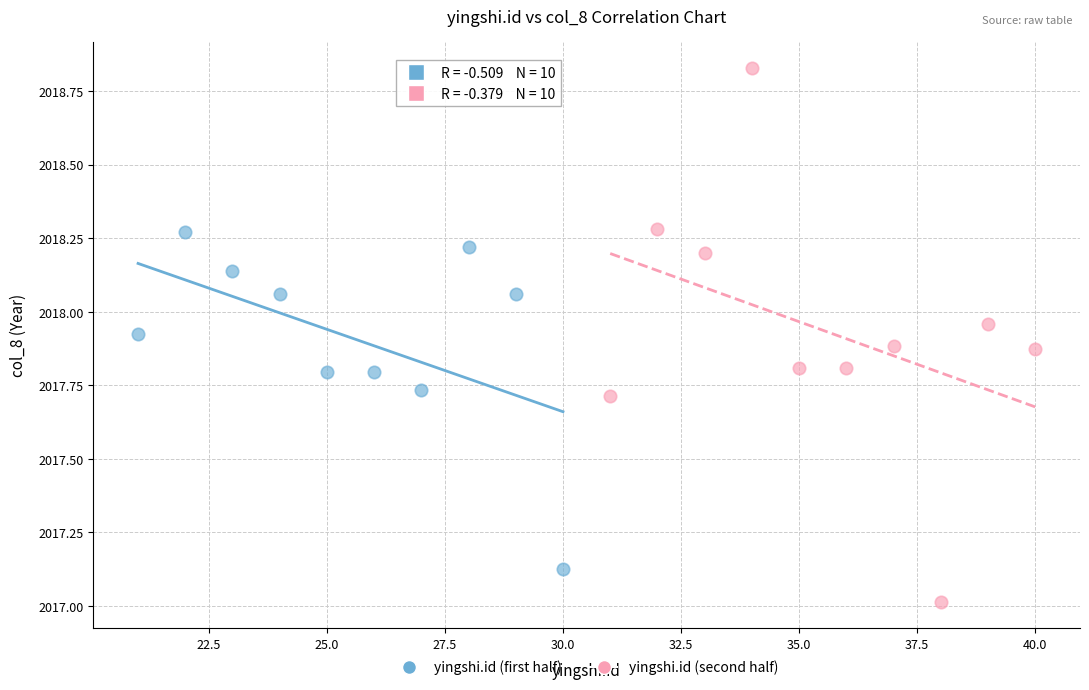

Which series reaches the maximum Y coordinate?

yingshi.id (second half)